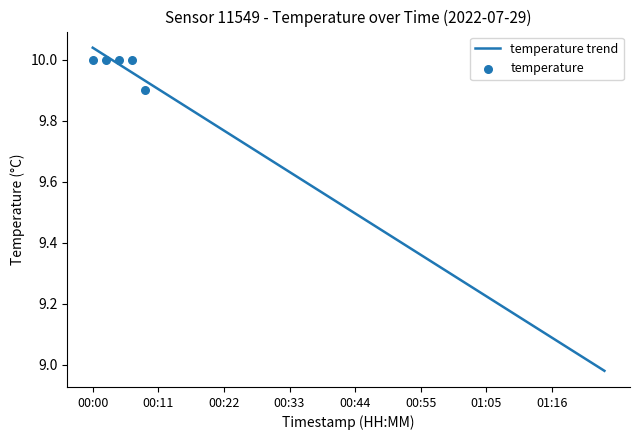

What is the change in value from 00:00 to 00:31?

-0.4